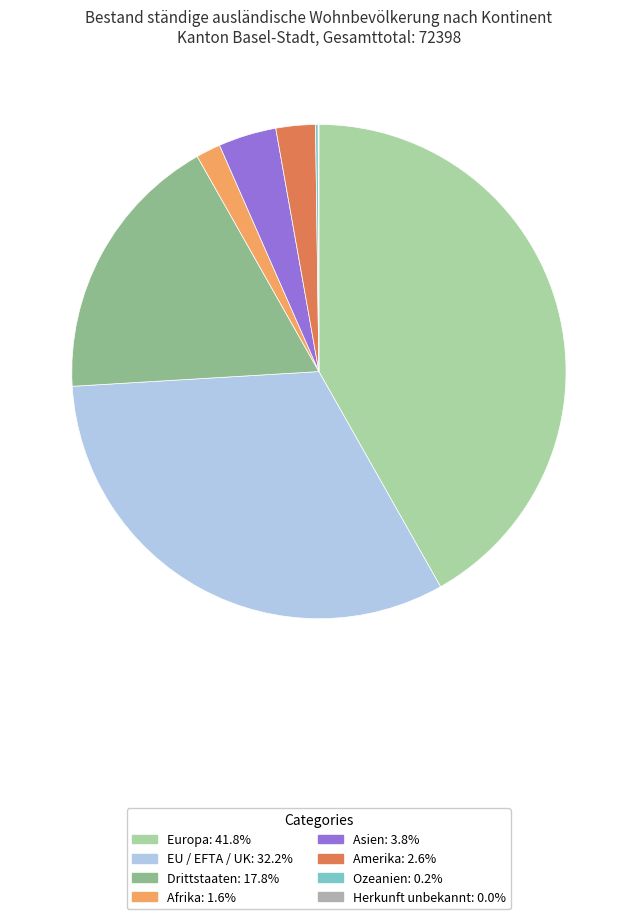

Does EU / EFTA / UK account for over 50% of the chart?

No